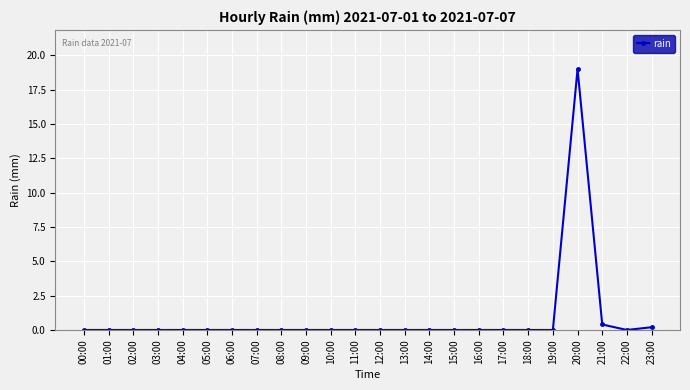

Is it true that the value at 03:00 is 0.0?

True